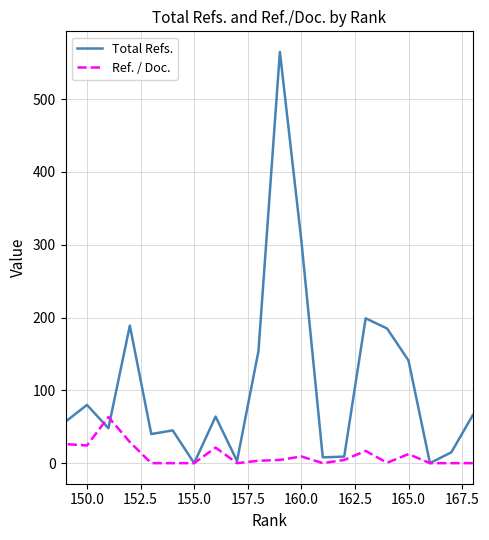

What are all the series names shown in the legend?

Total Refs., Ref. / Doc.